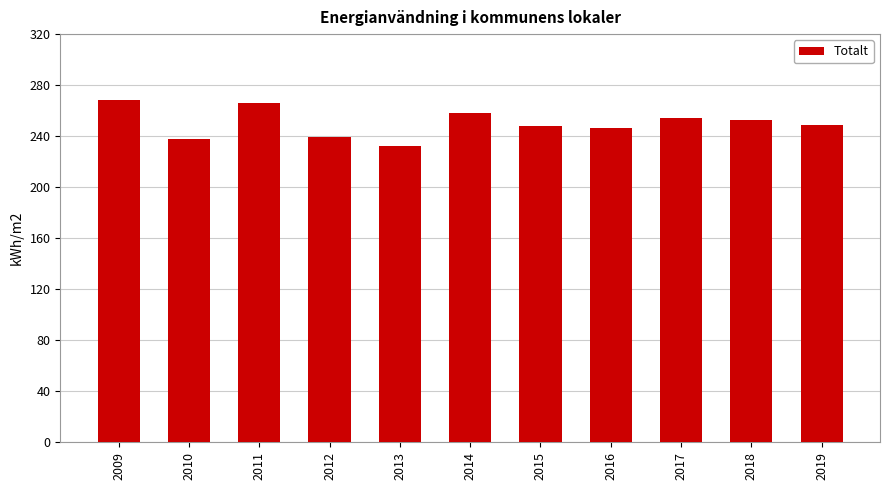

The chart shows a value of 268 at 2009. True or false?

True